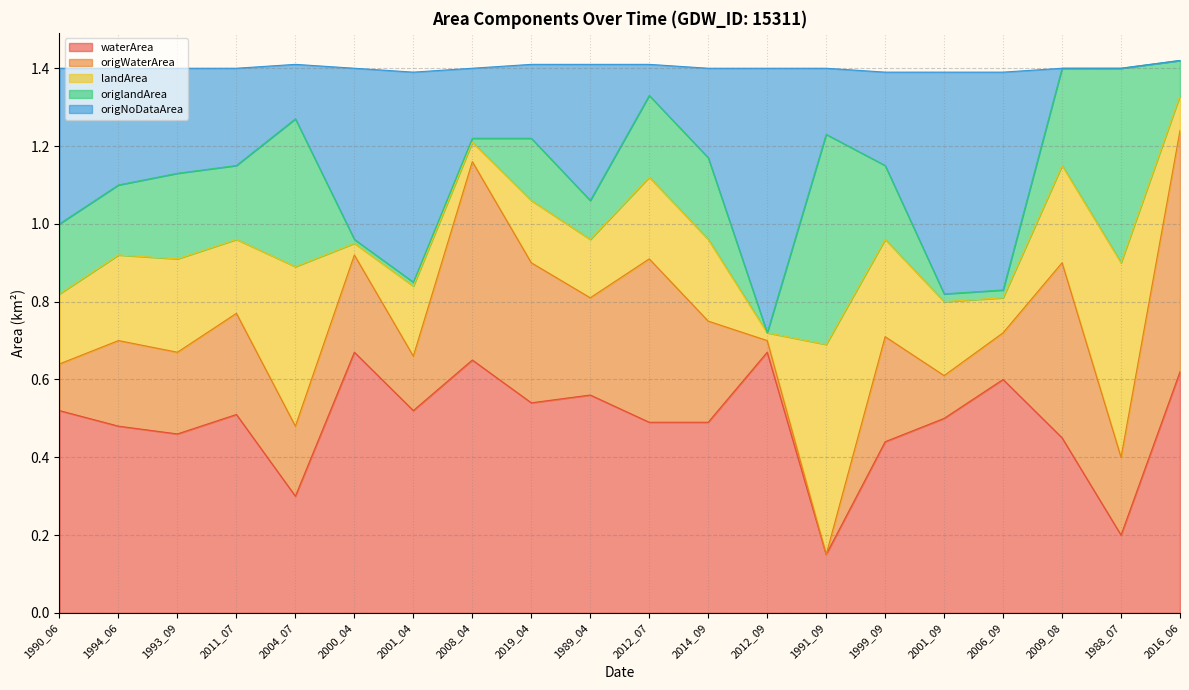

What is the total value across all series at 1994_06?

1.4